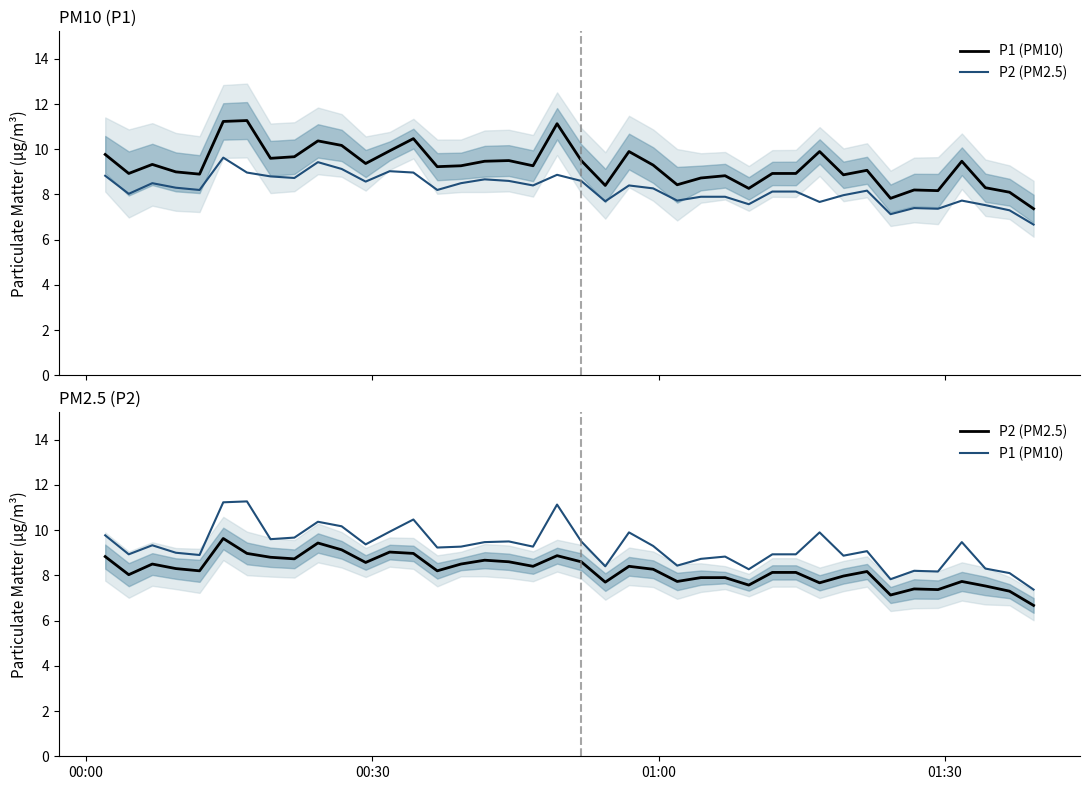

What is the minimum value shown in the chart?

6.7